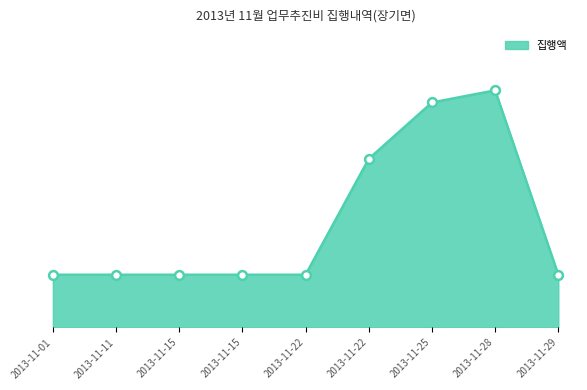

Between 2013-11-15 and 2013-11-28, which is larger?

2013-11-28